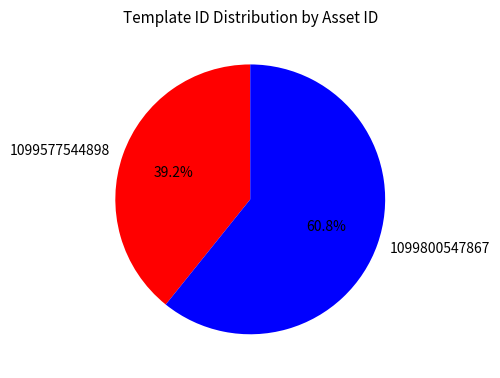

True or false: 1099577544898 accounts for 39% of the total.

True